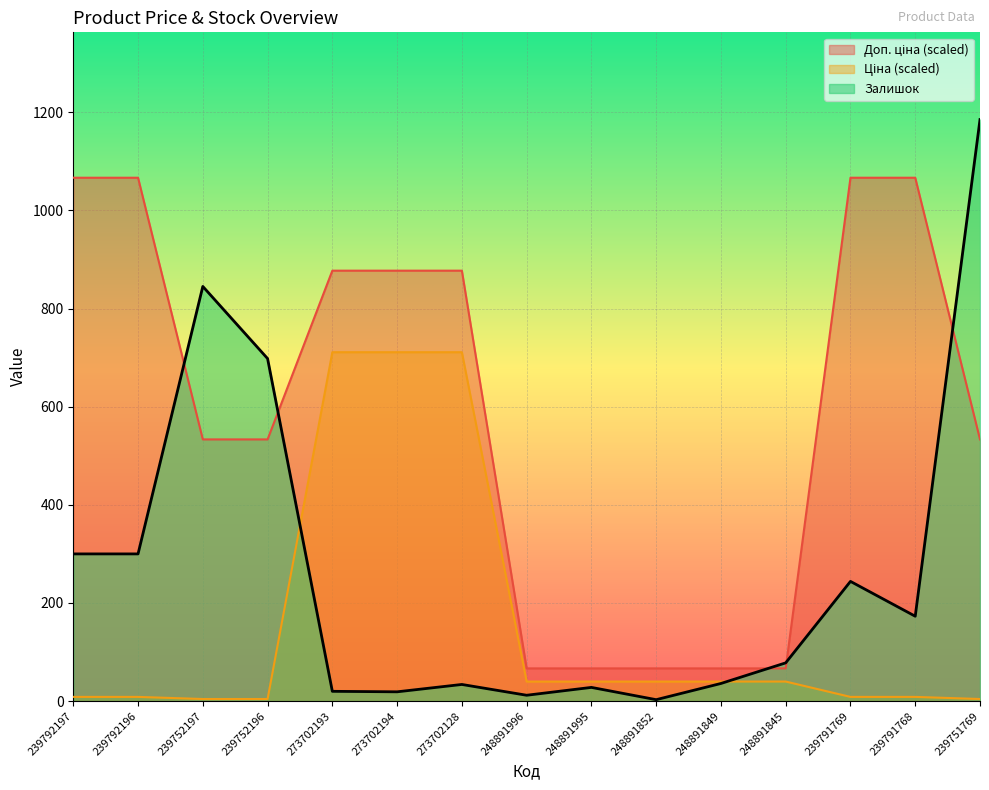

What is the label of the 12th point from the left?

248891845